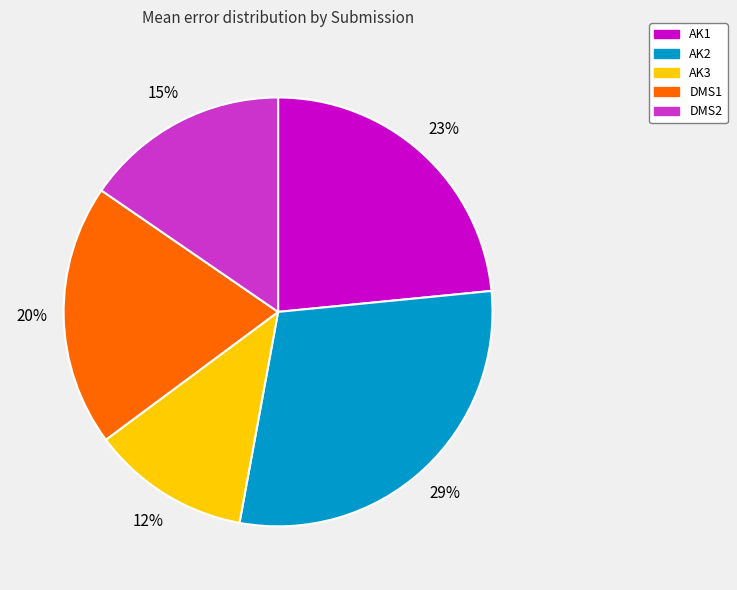

To the nearest percent, what portion does AK1 represent?

23%